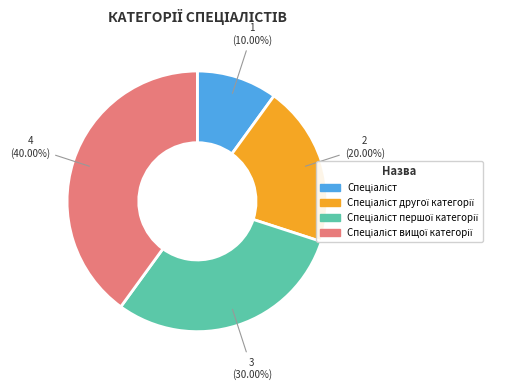

To the nearest percent, what is the average slice percentage?

25%